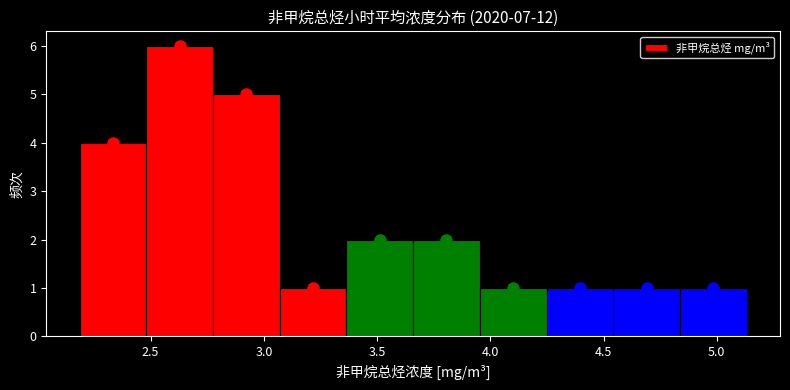

Reading left to right, transcribe this chart: for each bar, give the range it covers on the x-axis and its height. Neither the bar edges nor the heights are printed on the chart, so give them approximately, as read against the axes.

2.20 to 2.50: 4
2.50 to 2.80: 6
2.80 to 3.05: 5
3.05 to 3.35: 1
3.35 to 3.65: 2
3.65 to 3.95: 2
3.95 to 4.25: 1
4.25 to 4.55: 1
4.55 to 4.85: 1
4.85 to 5.15: 1